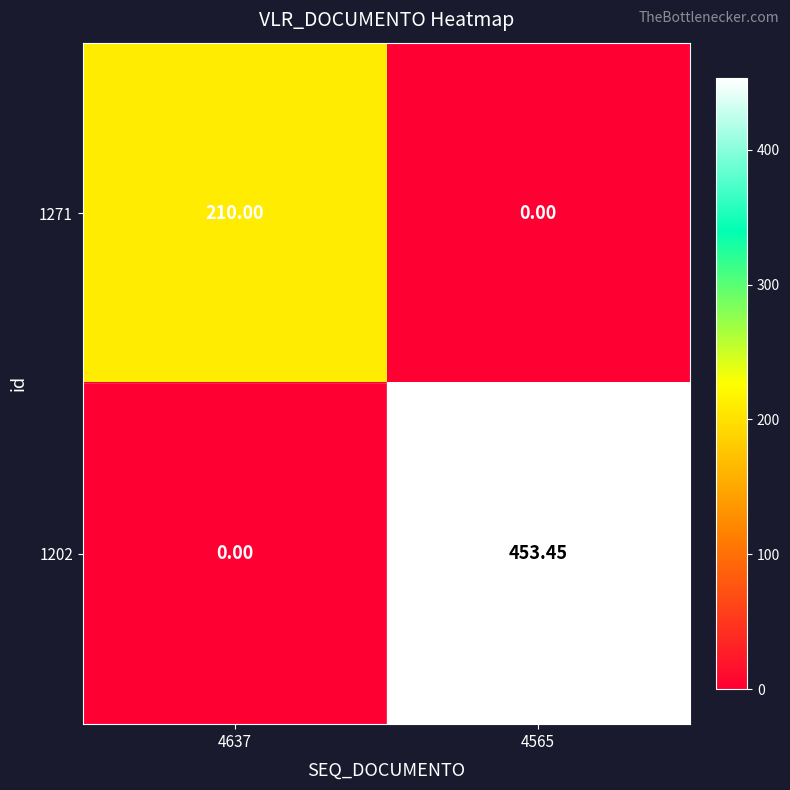

How many distinct data groups are displayed?

2